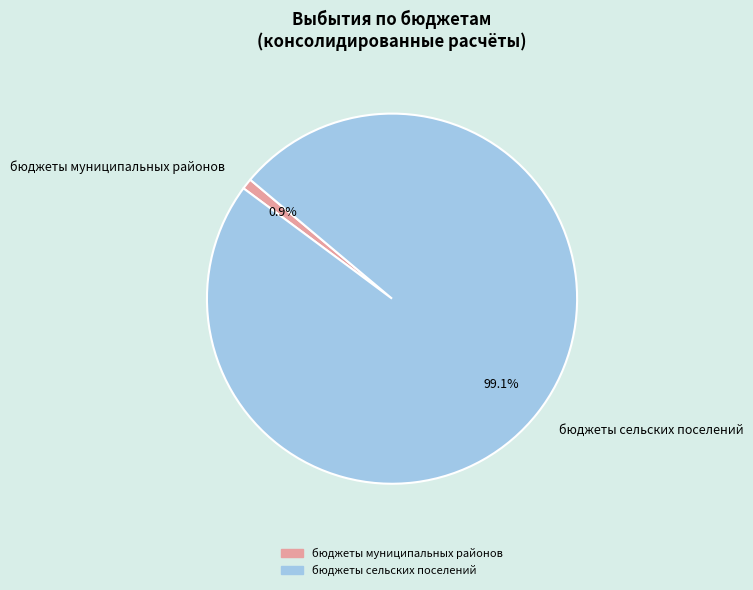

Which slice is the largest?

бюджеты сельских поселений